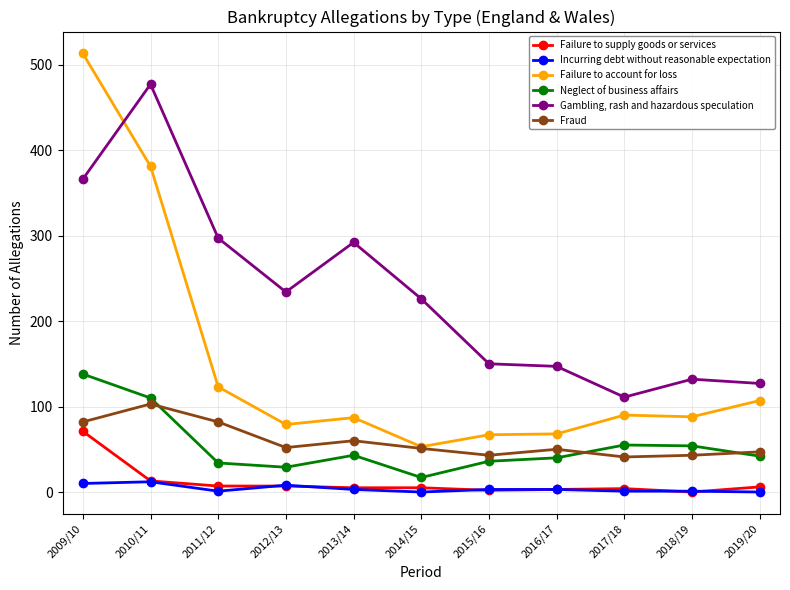

What is the label of the 10th point from the right?

2010/11